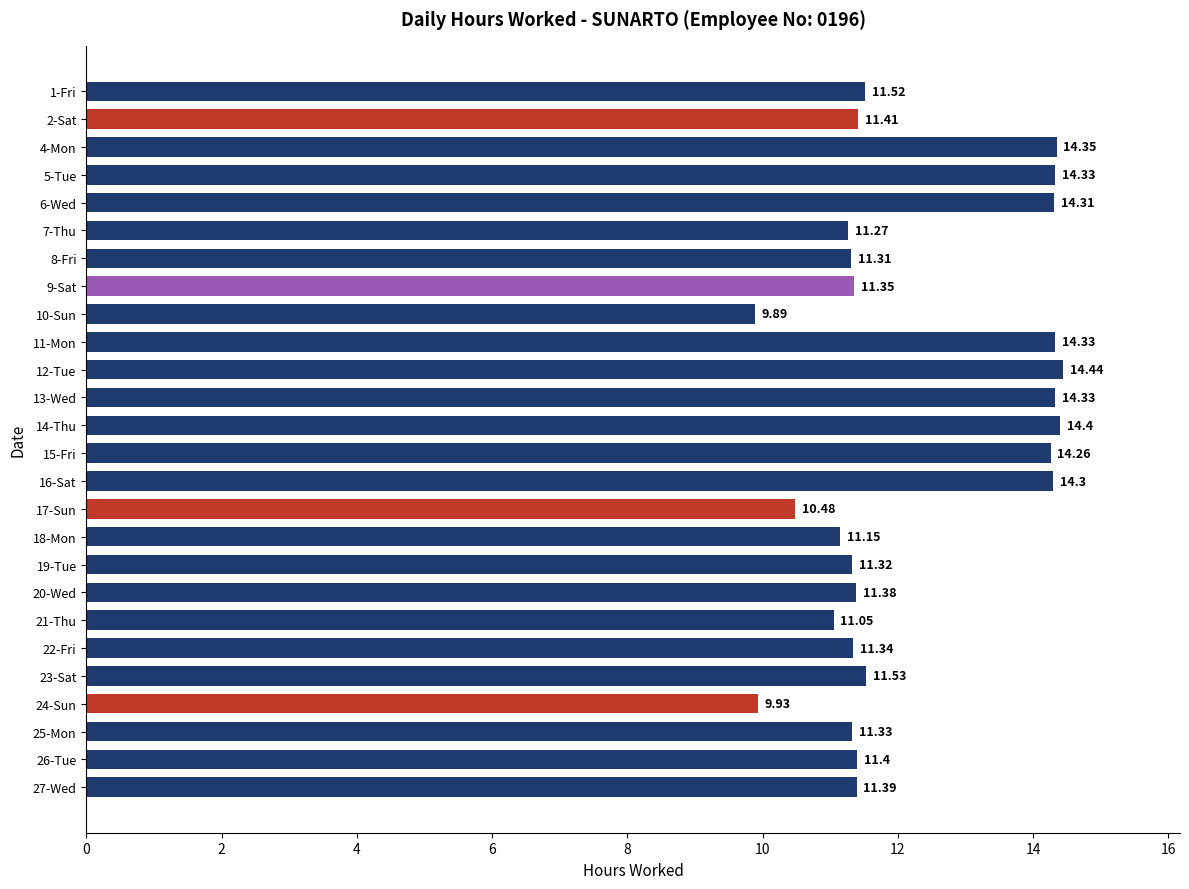

Between 16-Sat and 12-Tue, which is larger?

12-Tue